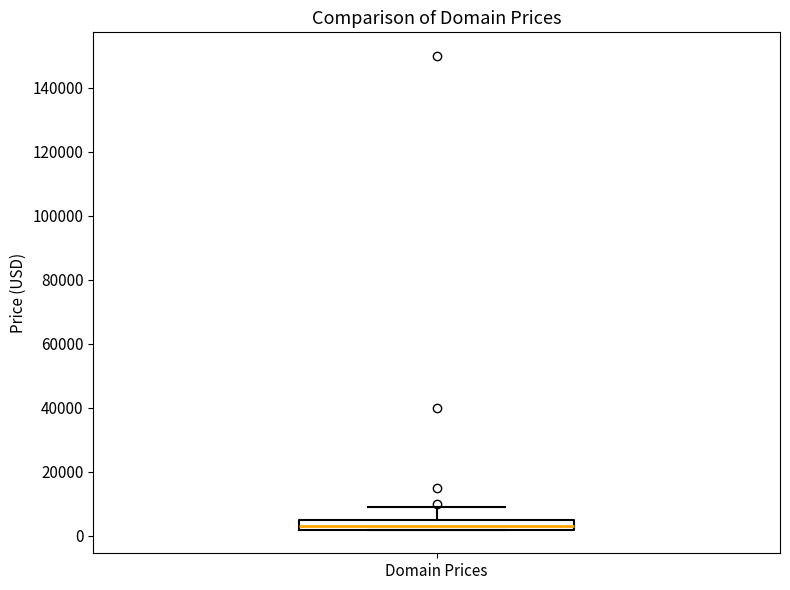

Transcribe this box plot: give where the median line is, the range the box spans, and where the two whiskers end, as read against the y-axis. The values are not printed on the chart, so give them approximately, as read against the axis.

median 2000 (just above the box's lower edge), box 2000 to 4000, whiskers 2000 to 8000